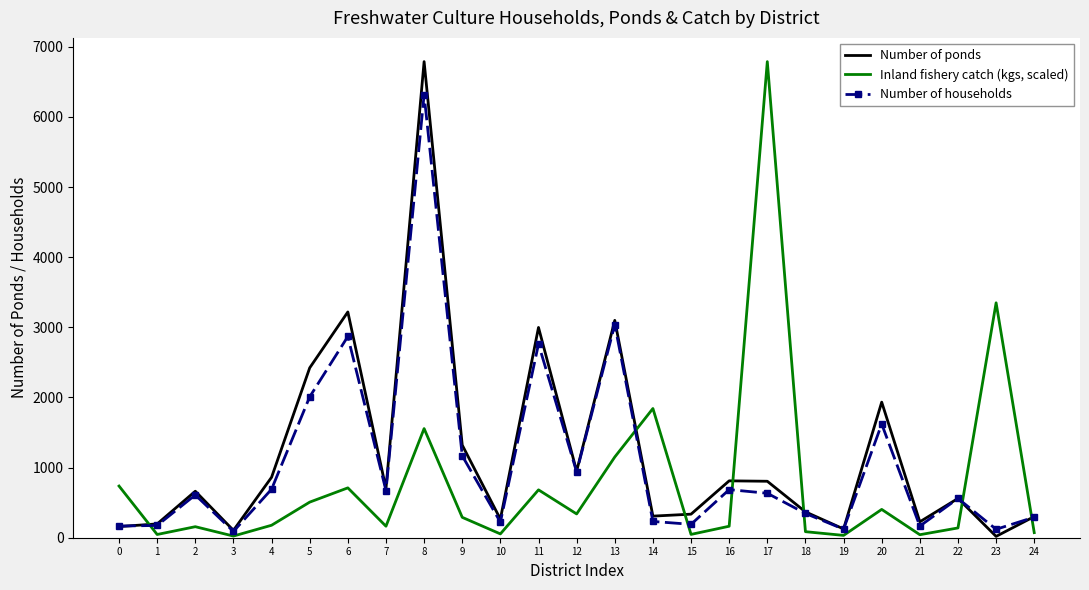

List the series in order of their overall mean, lowest first.

Inland fishery catch (kgs, scaled), Number of households, Number of ponds